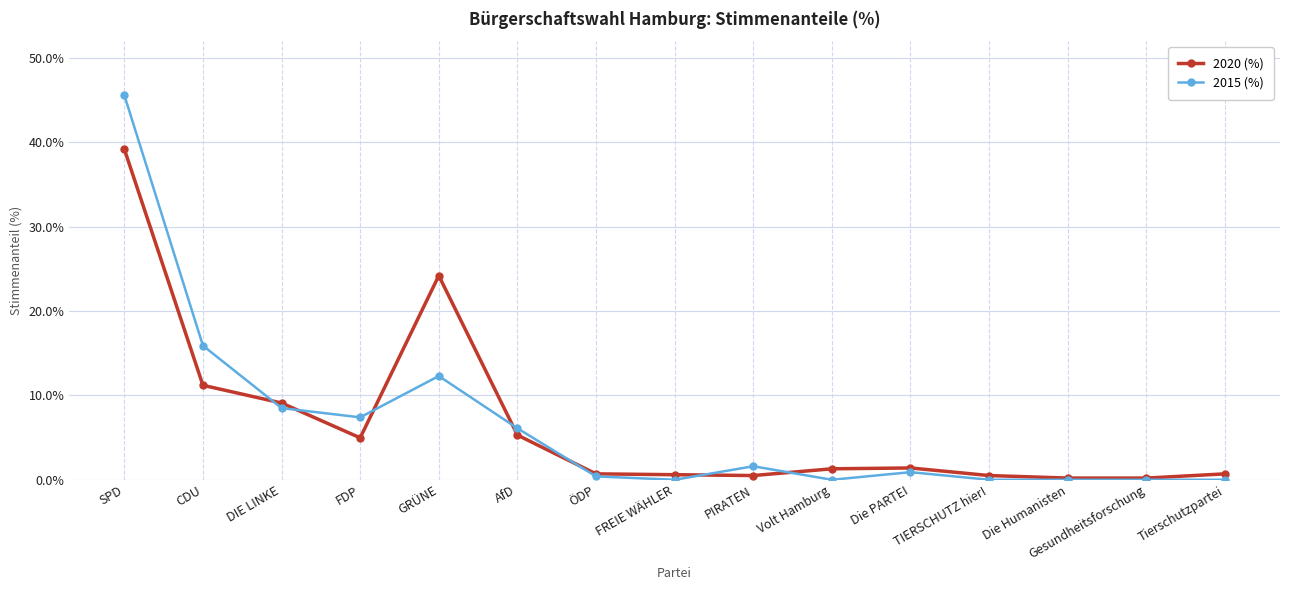

What are all the series names shown in the legend?

2020 (%), 2015 (%)